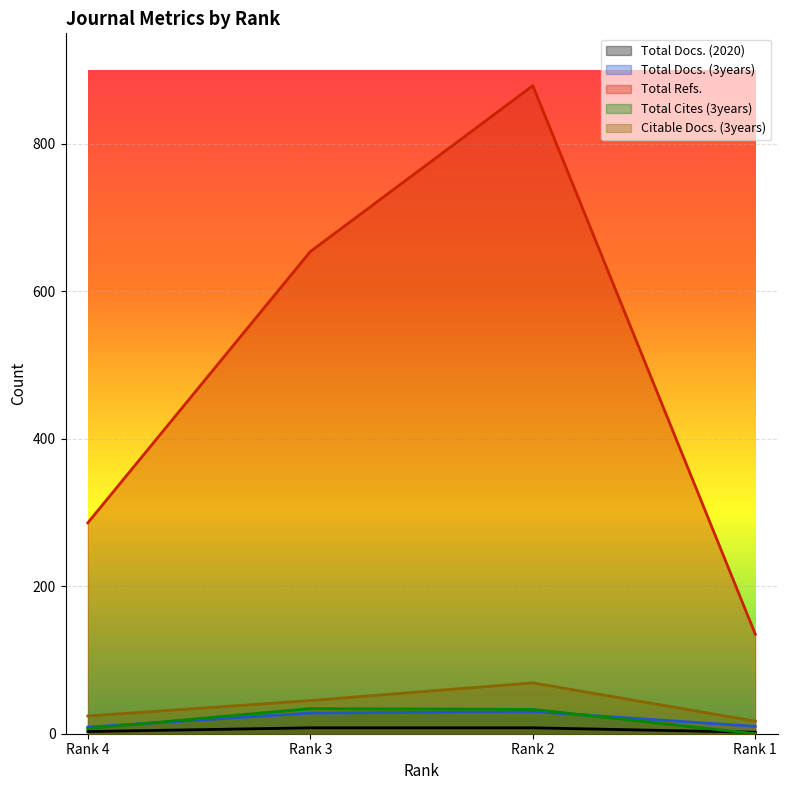

At how many categories does at least one series exceed 142?

3